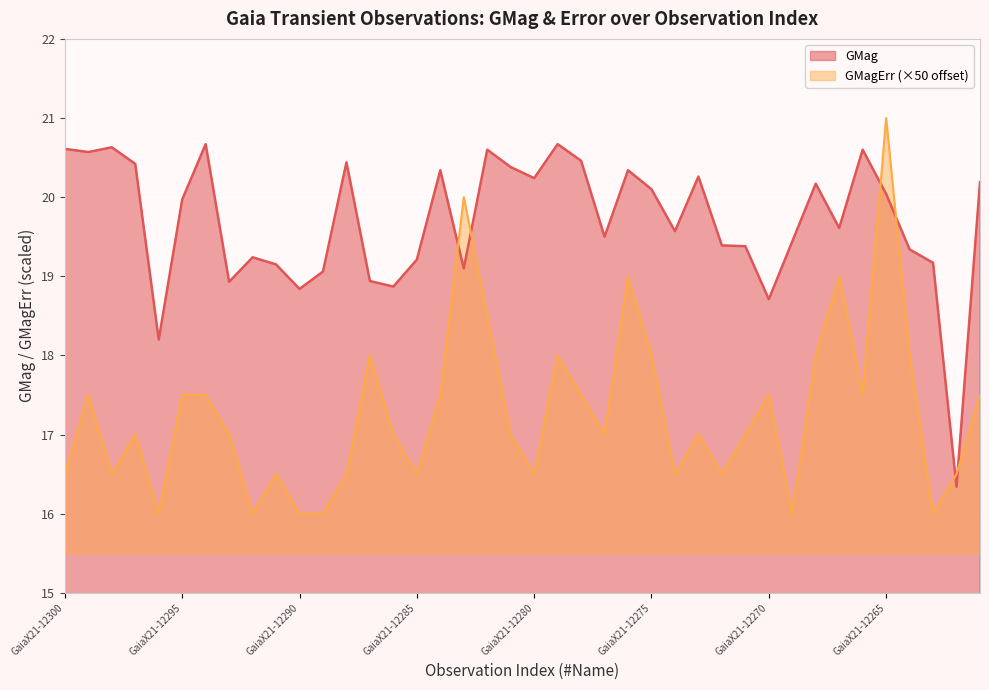

What is the minimum value for GMag?

16.3